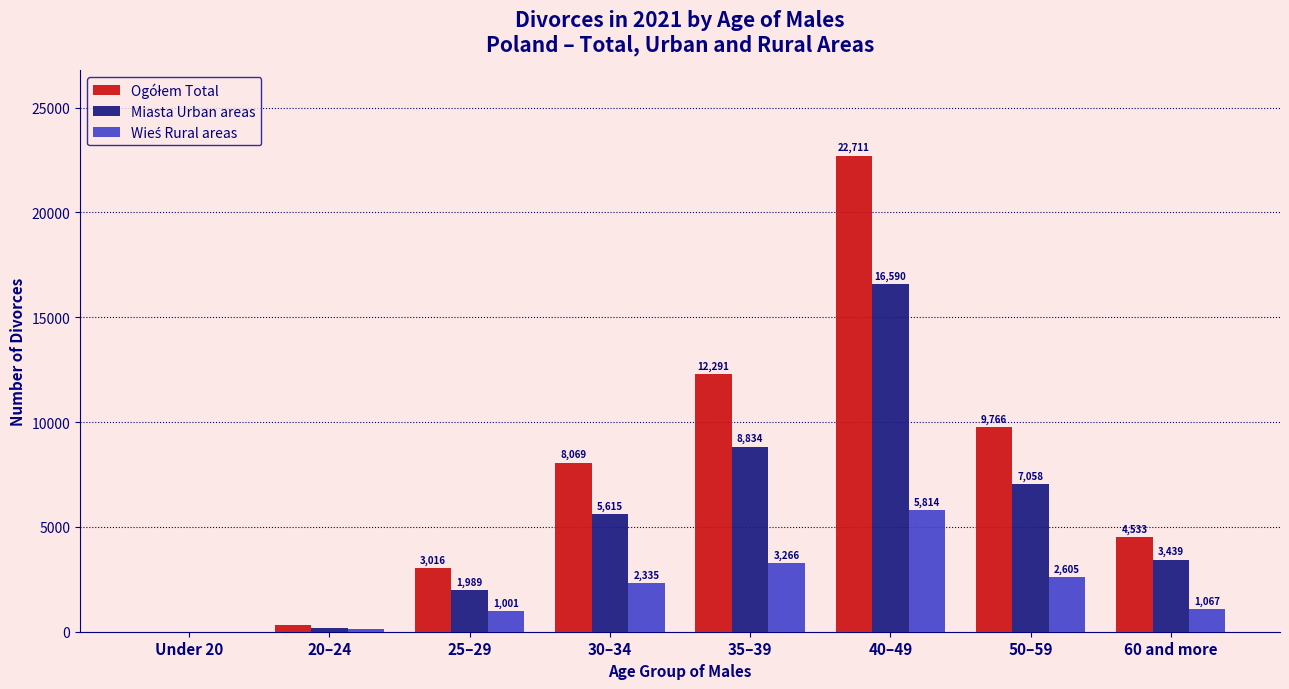

What is the maximum value shown in the chart?

22711